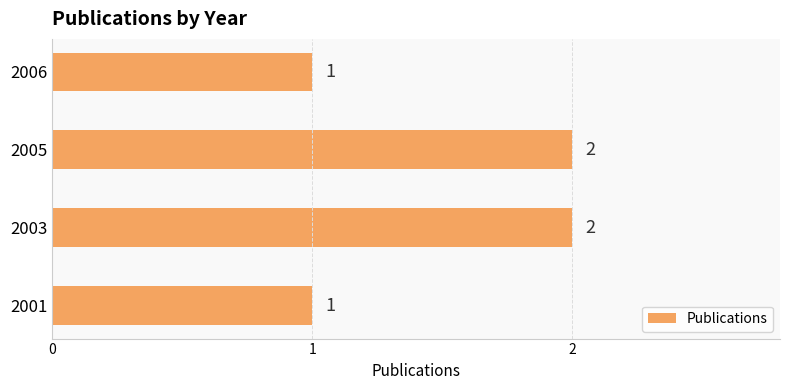

True or false: the data shows 1 at 2001.

True